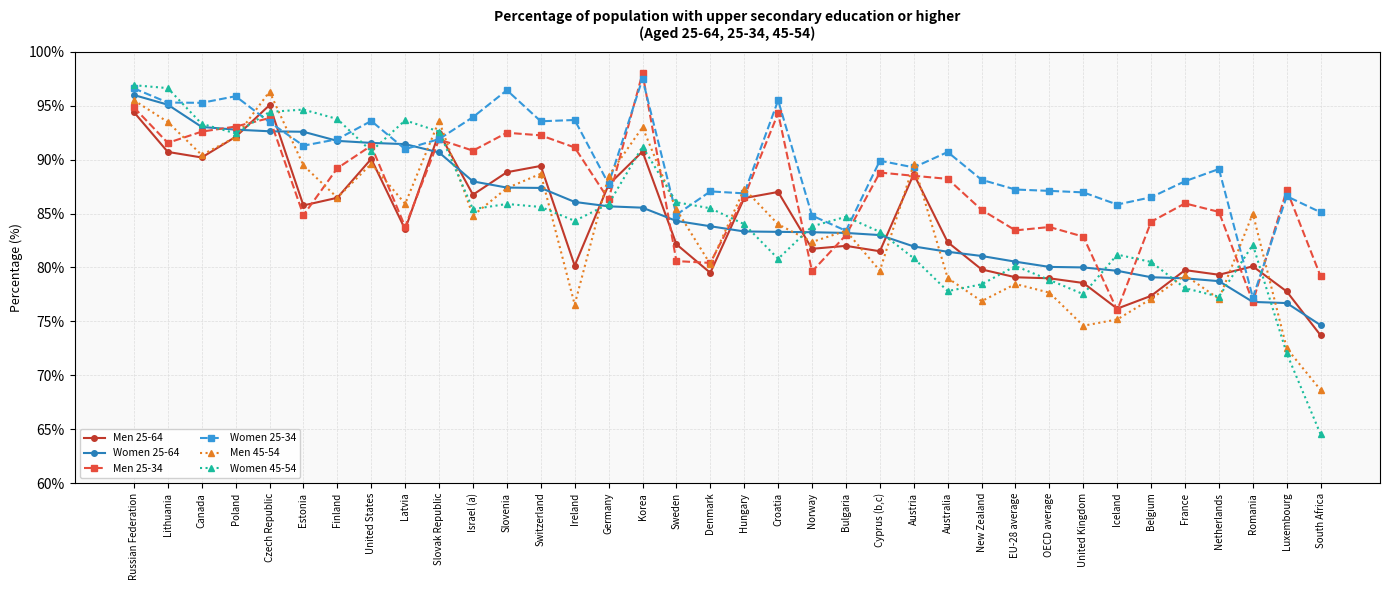

Which series ends up on top after the final intersection of Women 25-64 and Women 25-34?

Women 25-34